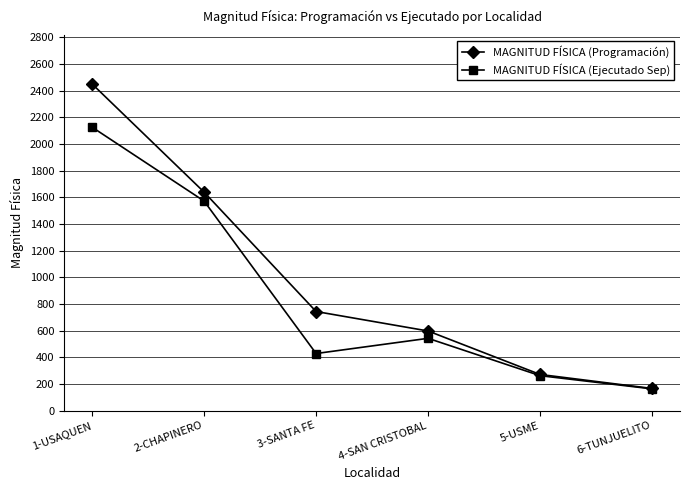

How many lines are shown in the chart?

2